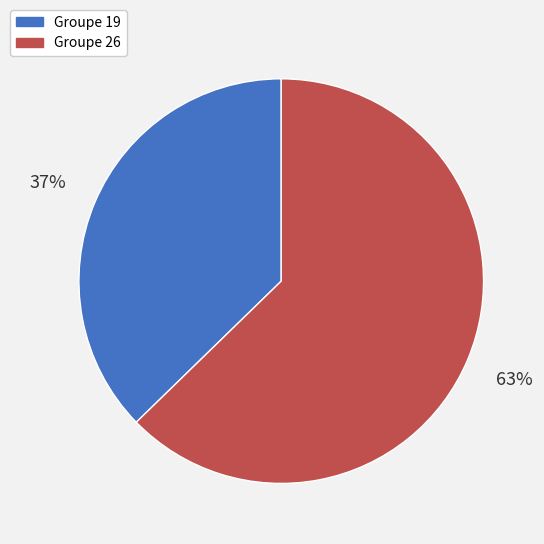

Is there any slice that represents more than half of the pie?

Yes